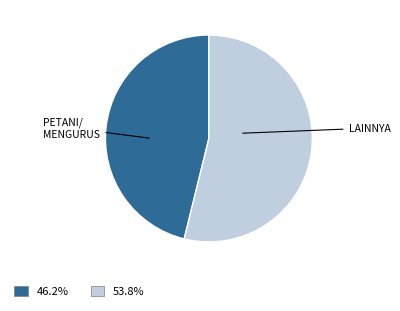

Does any single category account for the majority?

Yes